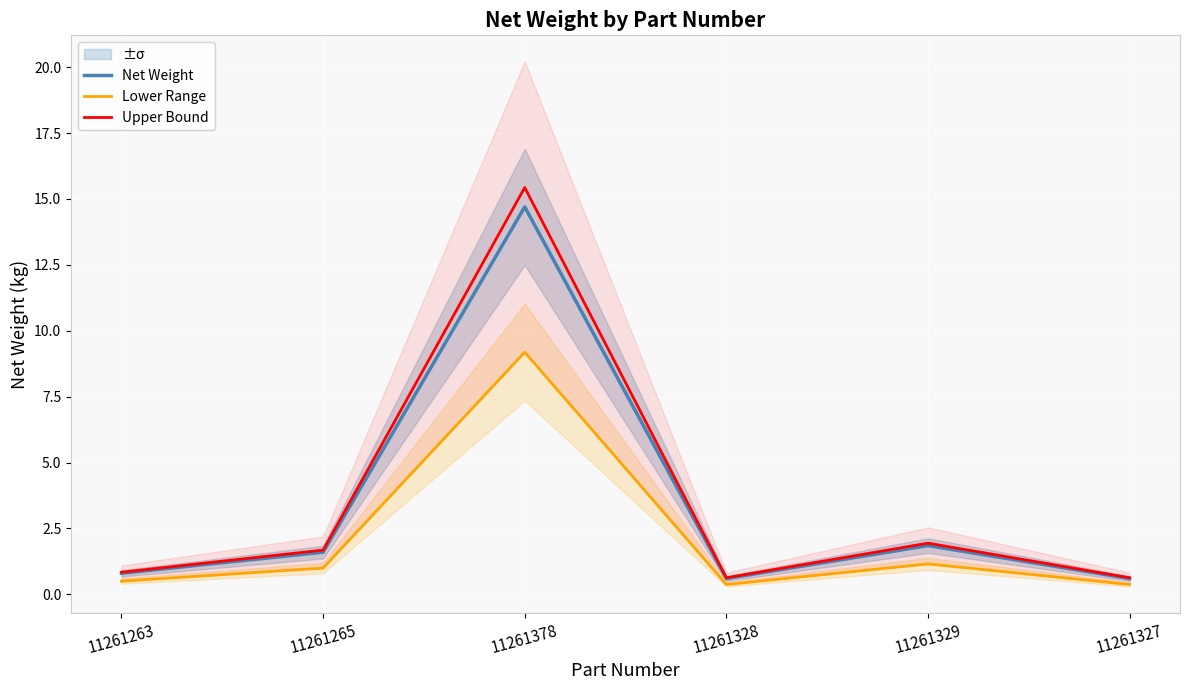

Reading right to left, extract all data points from this chart.

Net Weight: 0.6	1.9	0.6	14.7	1.6	0.8
Lower Range: 0.4	1.2	0.4	9.2	1.0	0.5
Upper Bound: 0.6	1.9	0.6	15.4	1.7	0.8